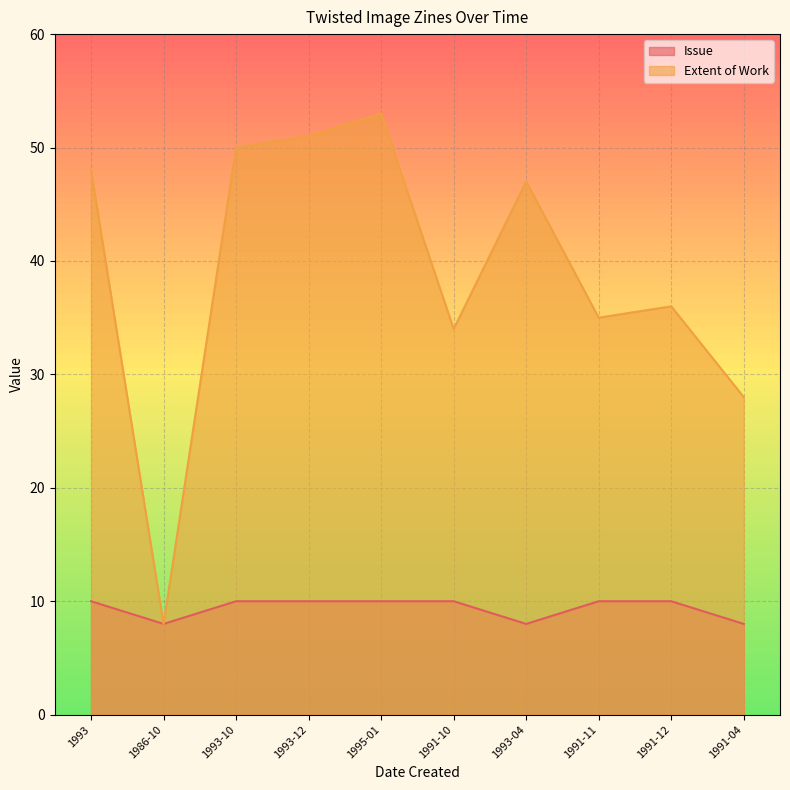

True or false: Extent of Work has more than 2 interior local peaks.

True